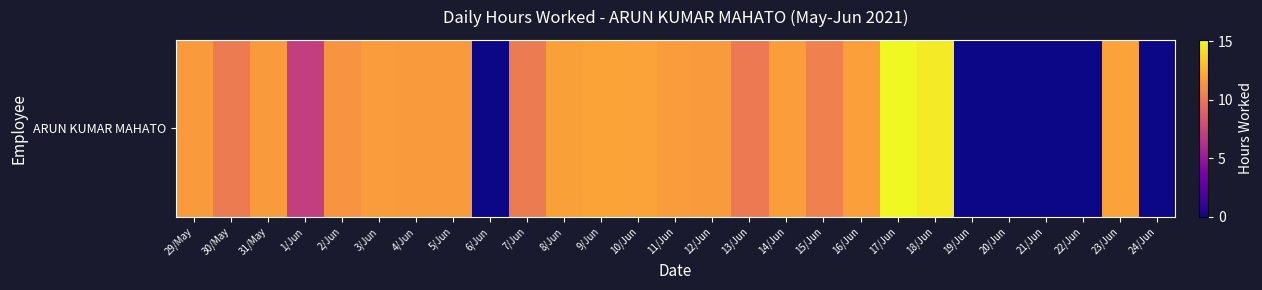

What is the average value?

8.9